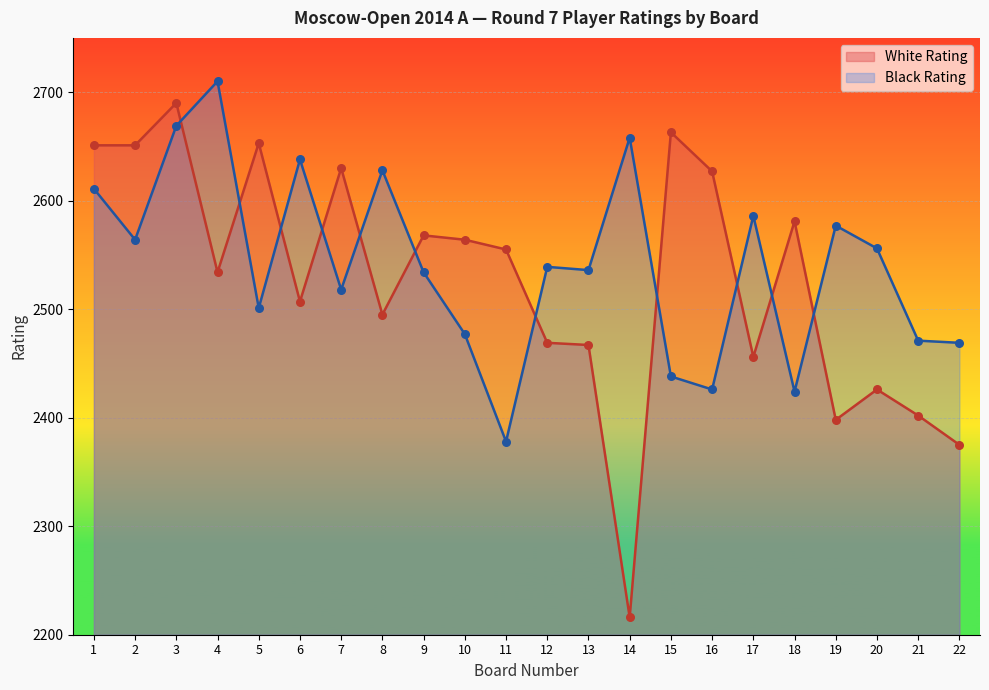

What is the total value across all series at 17?

5042